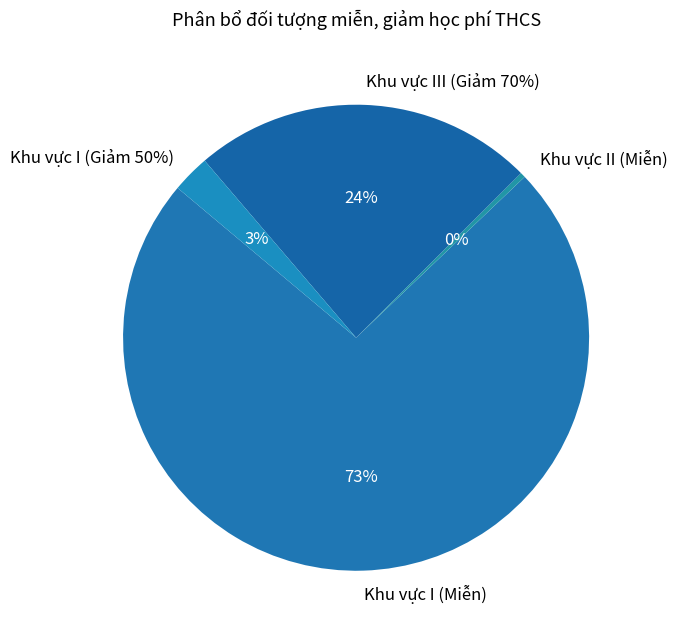

Which category accounts for the majority?

Khu vực I (Miễn)